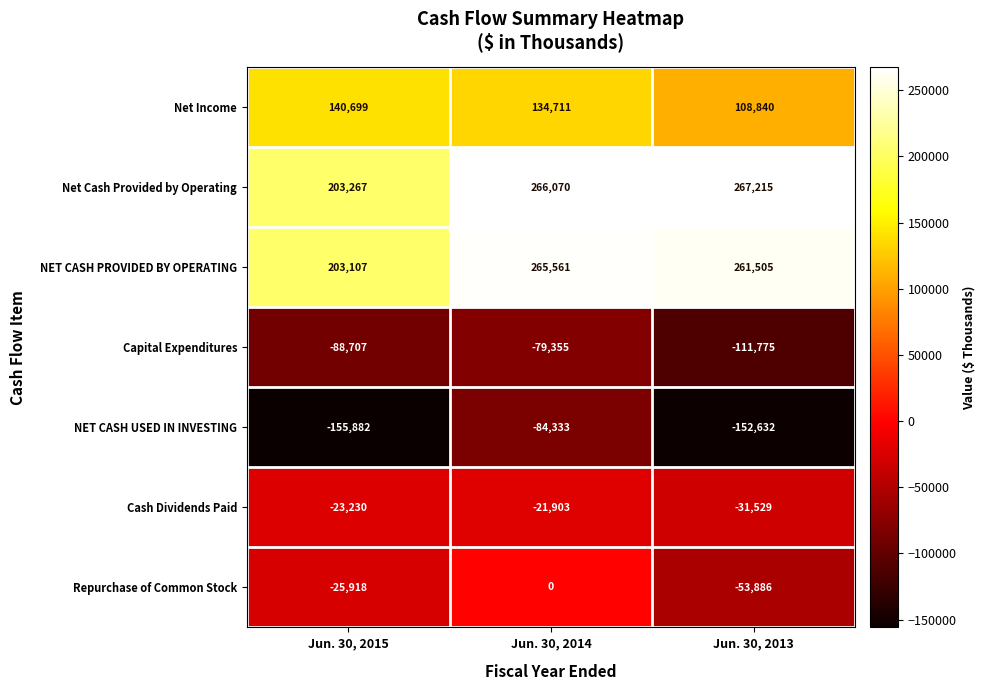

Where does the NET CASH PROVIDED BY OPERATING series first go above 261505?

Jun. 30, 2014